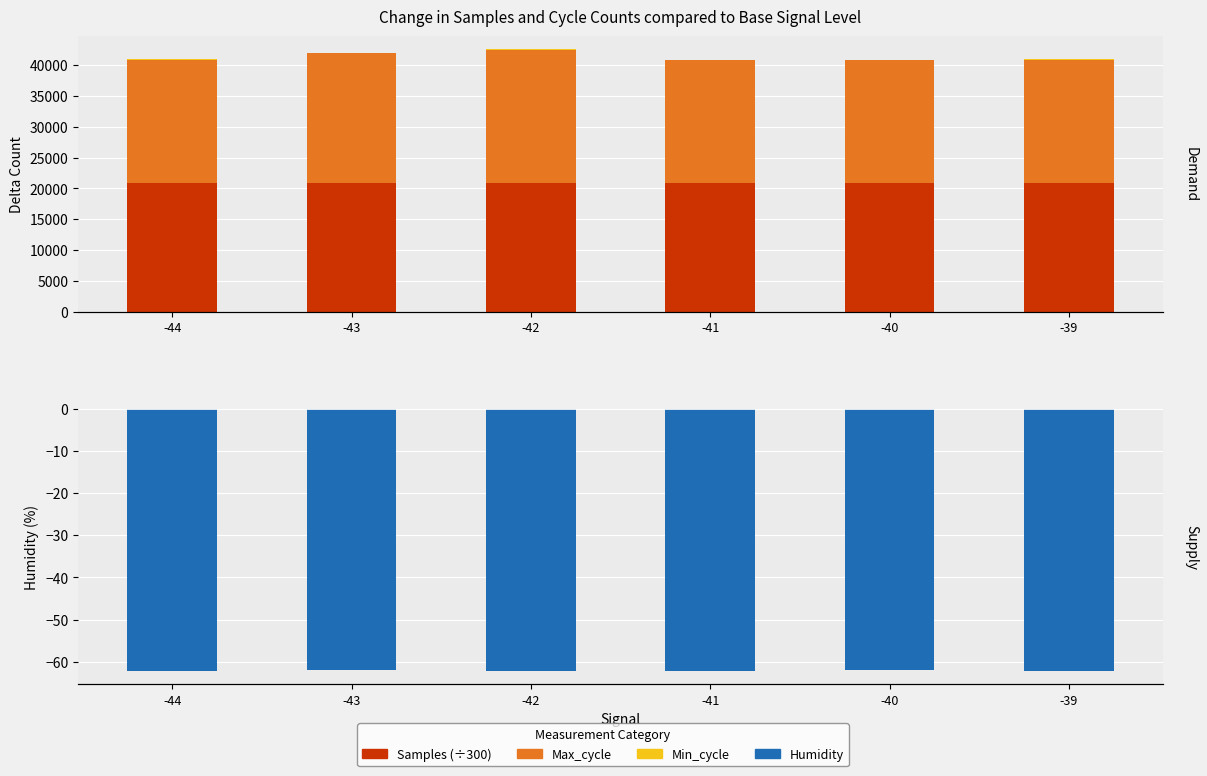

Read the Min_cycle value at -44.

28.0